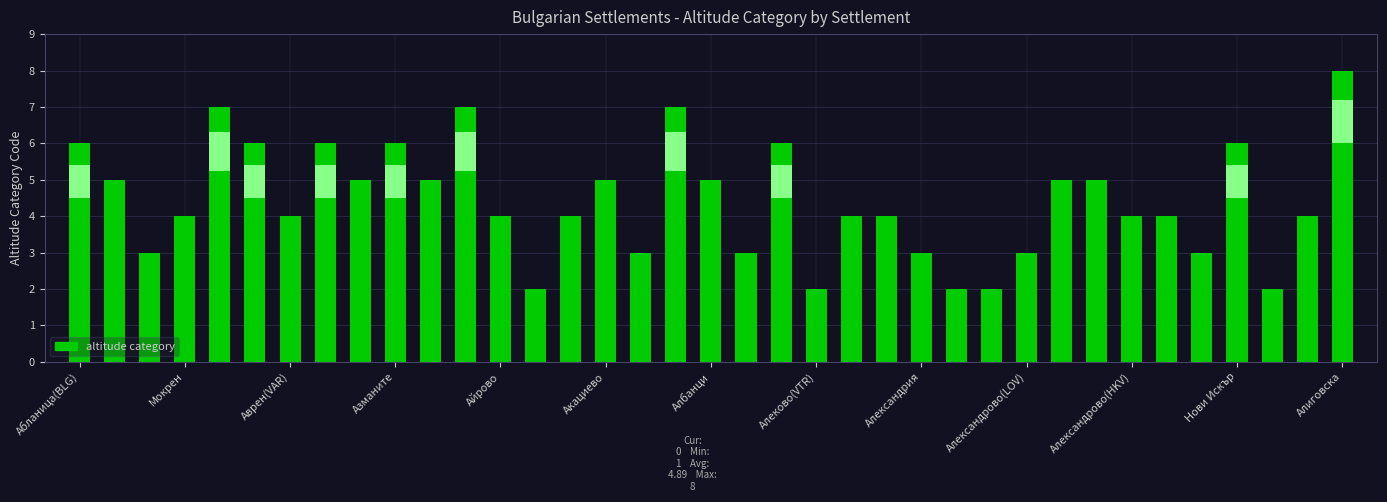

Reading right to left, list all the values displayed in this chart.

settlements by altitude: Алиговска=1	Самуилово=1	Александър Стамболийски=1	Нови Искър=1	Александрово(JAM)=1	Александрово(SHU)=1	Александрово(HKV)=1	Александрово(TGV)=1	Александрово(SZR)=1	Александрово(LOV)=1	Александрово(VTR)=1	Александрово(BGS)=1	Александрия=1	Алеко Константиново=1	Алеково(SLS)=1	Алеково(VTR)=1	Алдомировци=1	Алваново=1	Албанци=1	Аламовци=1	Аксаково=1	Акациево=1	Аканджиево=1	Айтос=1	Айрово=1	Изгрев=1	Върбен=1	Азманите=1	Агатово=1	Аврен(KRZ)=1	Аврен(VAR)=1	Аврамово(KRZ)=1	Аврамово(BLG)=1	Мокрен=1	Абрит=1	Абланица(LOV)=1	Абланица(BLG)=1
altitude_code: Алиговска=8	Самуилово=4	Александър Стамболийски=2	Нови Искър=6	Александрово(JAM)=3	Александрово(SHU)=4	Александрово(HKV)=4	Александрово(TGV)=5	Александрово(SZR)=5	Александрово(LOV)=3	Александрово(VTR)=2	Александрово(BGS)=2	Александрия=3	Алеко Константиново=4	Алеково(SLS)=4	Алеково(VTR)=2	Алдомировци=6	Алваново=3	Албанци=5	Аламовци=7	Аксаково=3	Акациево=5	Аканджиево=4	Айтос=2	Айрово=4	Изгрев=7	Върбен=5	Азманите=6	Агатово=5	Аврен(KRZ)=6	Аврен(VAR)=4	Аврамово(KRZ)=6	Аврамово(BLG)=7	Мокрен=4	Абрит=3	Абланица(LOV)=5	Абланица(BLG)=6